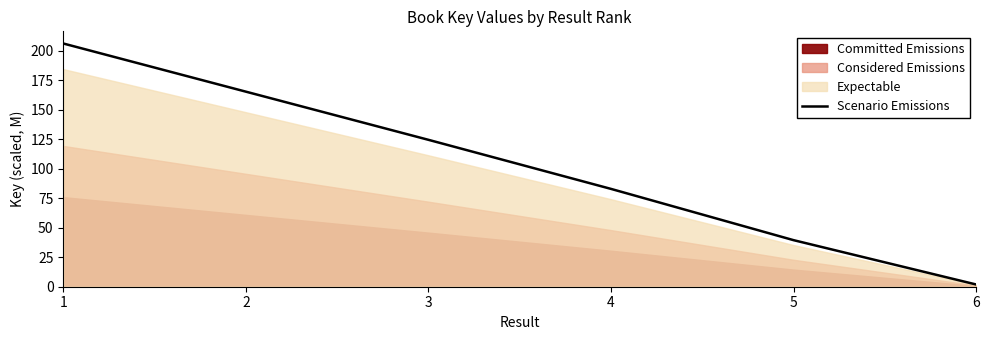

What is the value of the 1st point from the left?

206.4